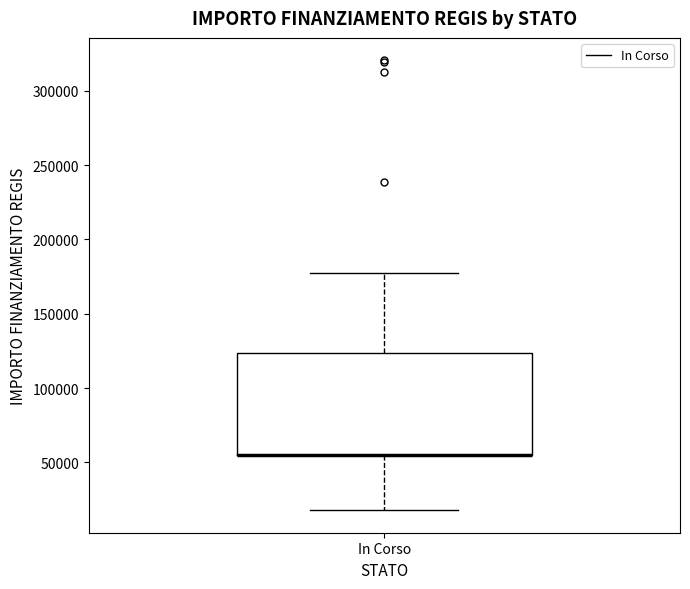

Read this box plot against the y-axis: the position of the median line, the range covered by the box, and the ends of both whiskers. The values are not printed on the chart, so give them approximately, as read against the axis.

median 55000 (drawn on the box's lower edge), box 55000 to 125000, whiskers 20000 to 175000